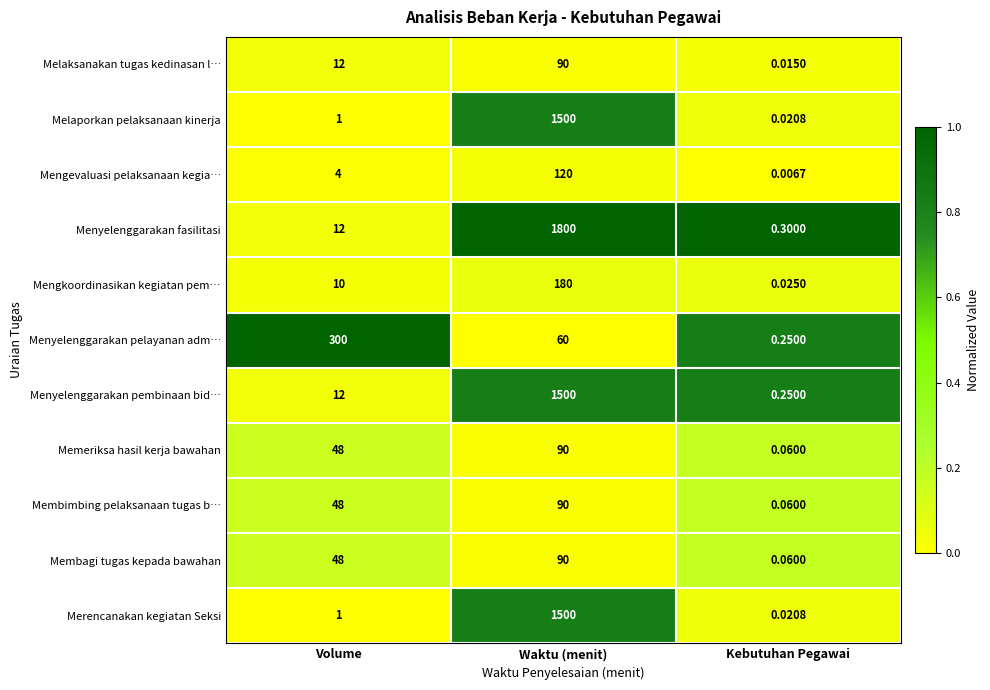

List the labels in order of Melaporkan pelaksanaan kinerja value, largest first.

Waktu (menit), Volume, Kebutuhan Pegawai